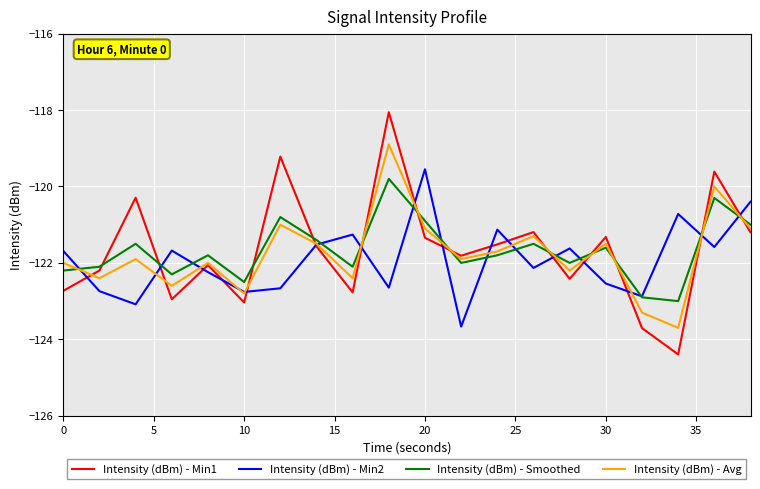

Which series has the widest spread of values?

Intensity (dBm) - Min1